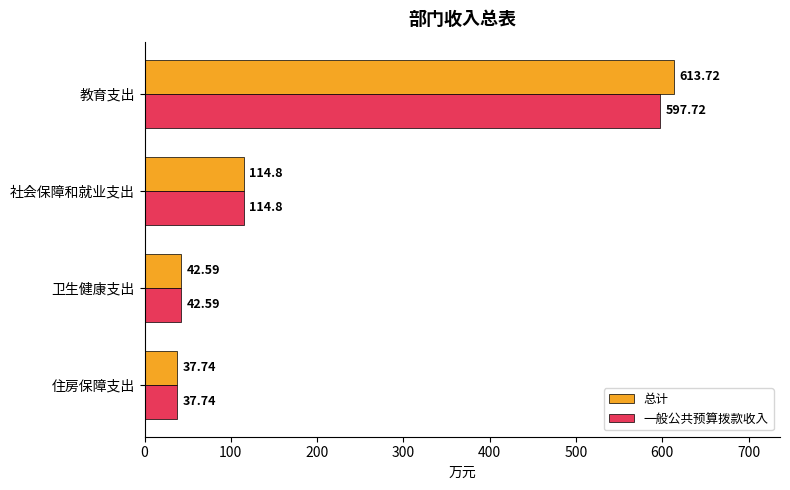

What is the sum of the 一般公共预算拨款收入 values at 卫生健康支出 and 社会保障和就业支出?

157.4